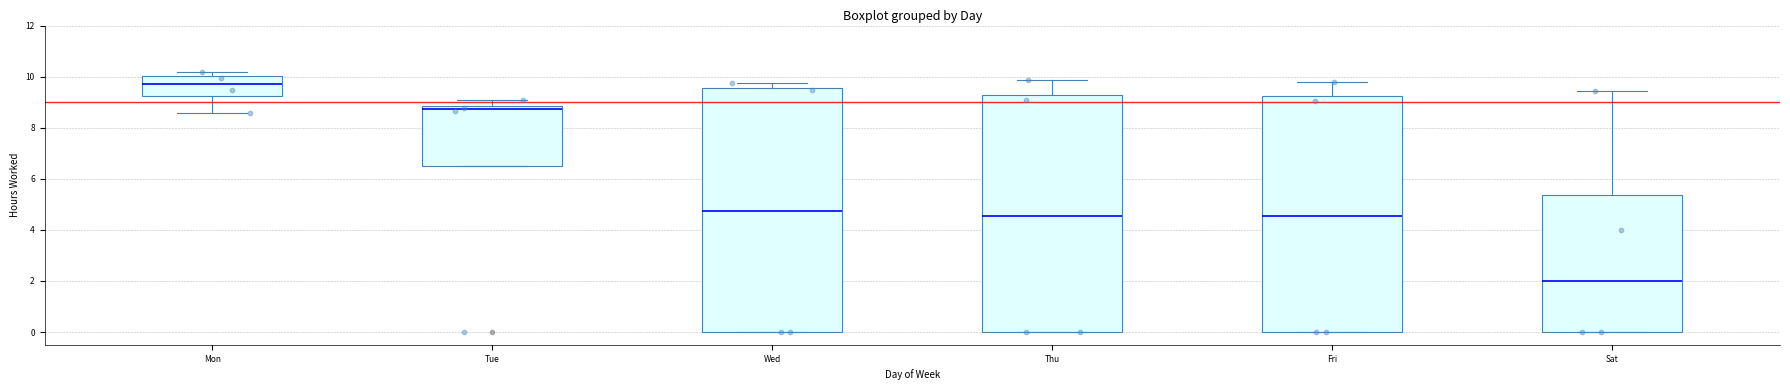

Which box's median line is the highest?

Mon